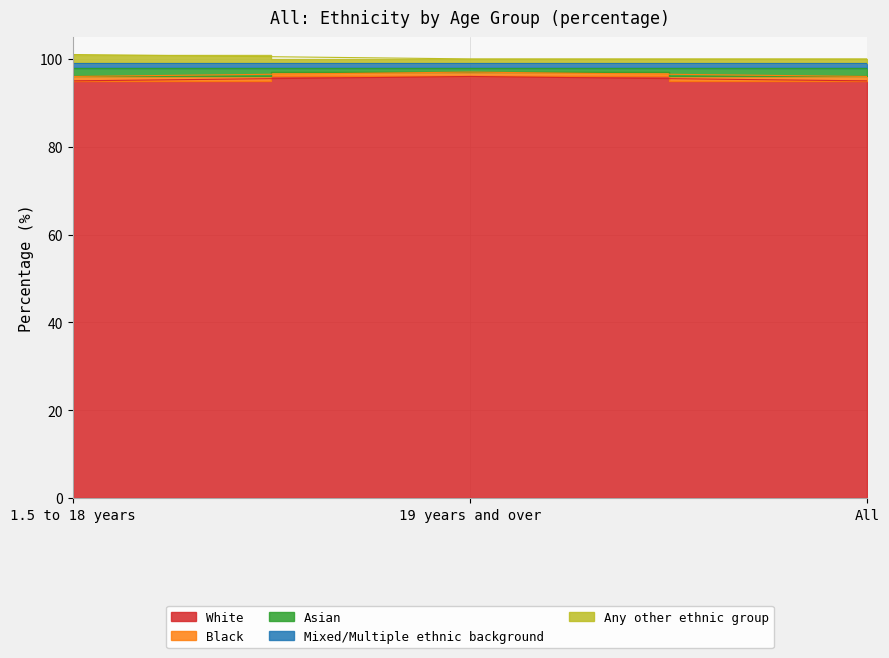

How many data points in White are above 95?

1